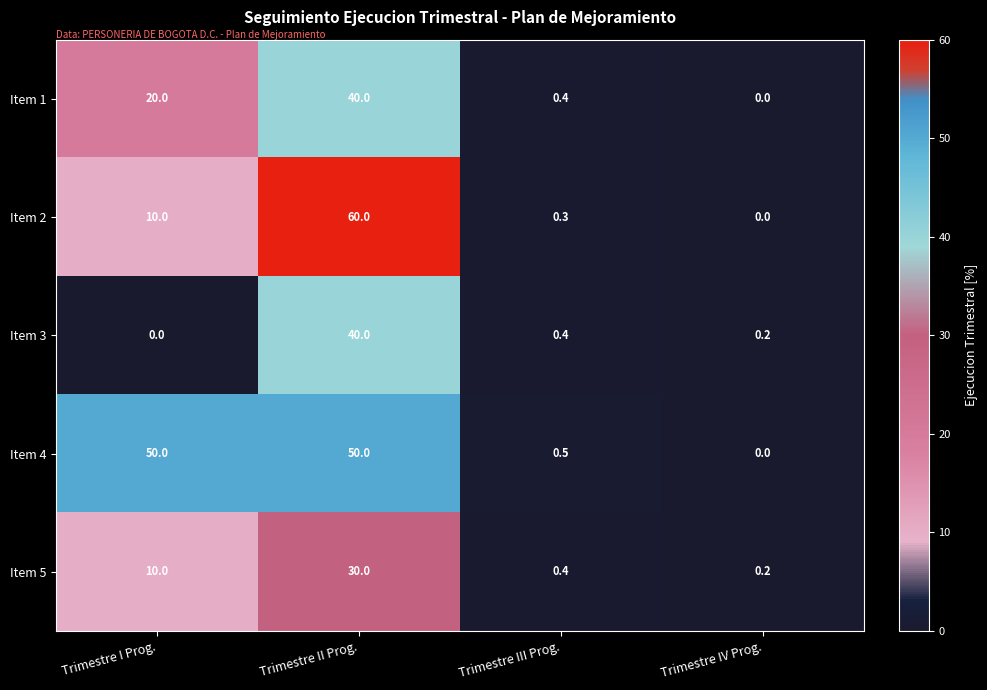

At which category is the sum across all series the highest?

Trimestre II Prog.